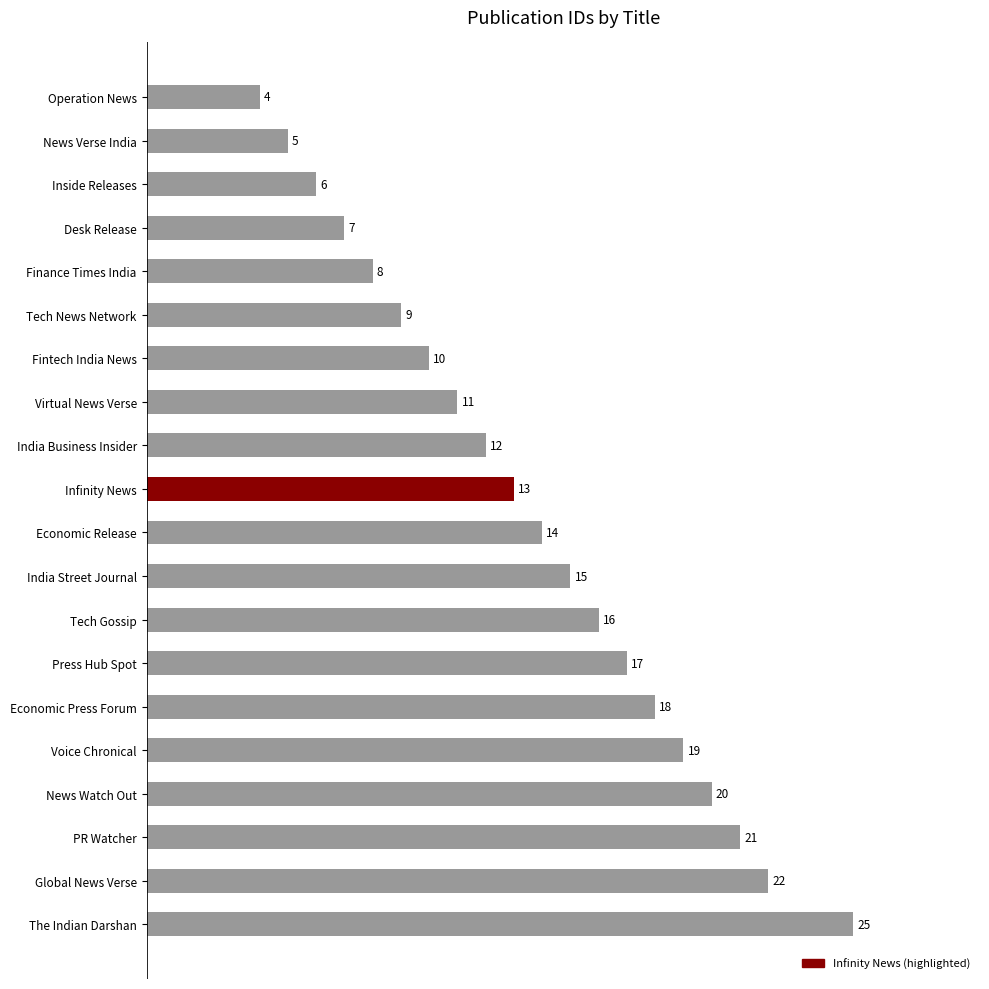

What position from the bottom is Tech Gossip?

8